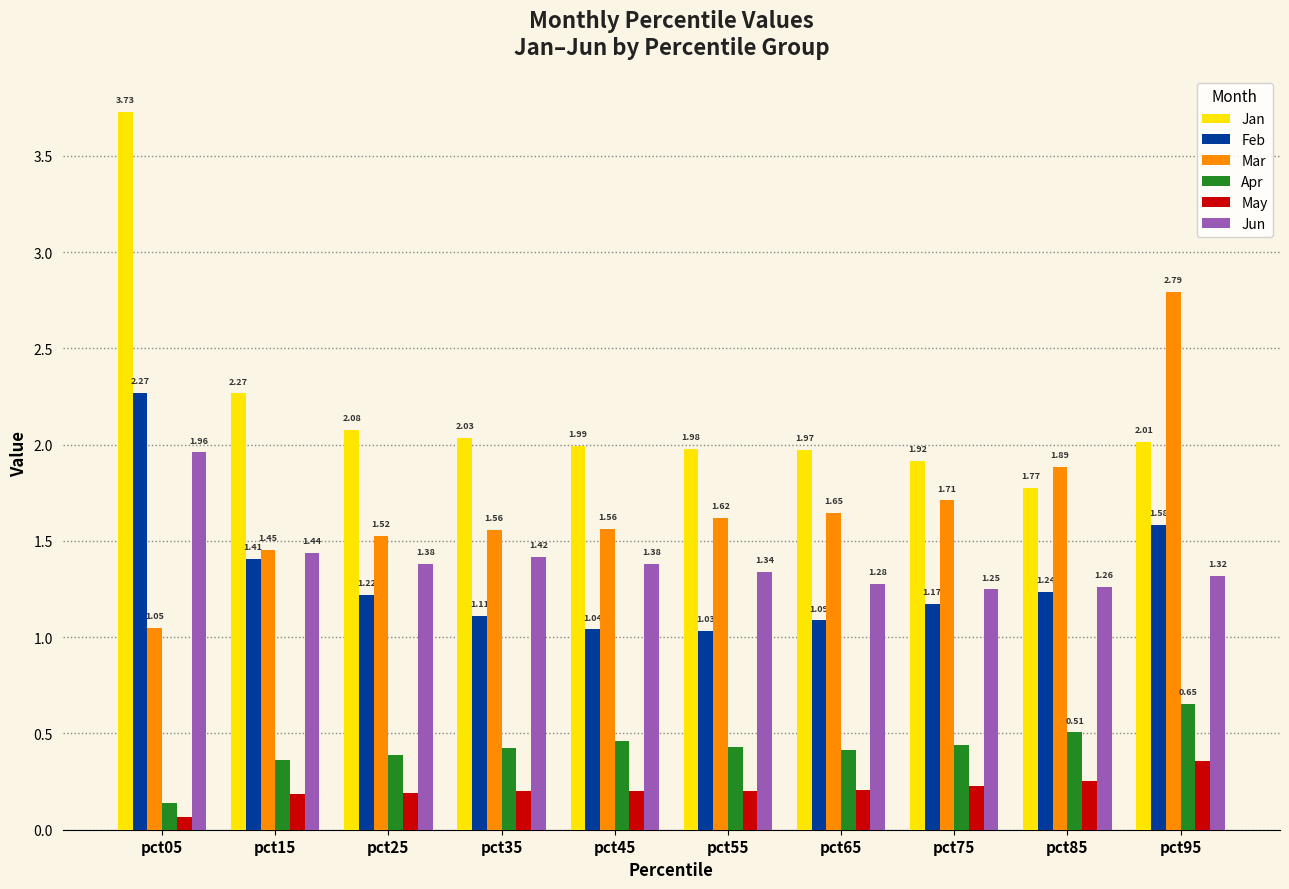

What is the sum of the Apr values at pct35 and pct85?

0.9